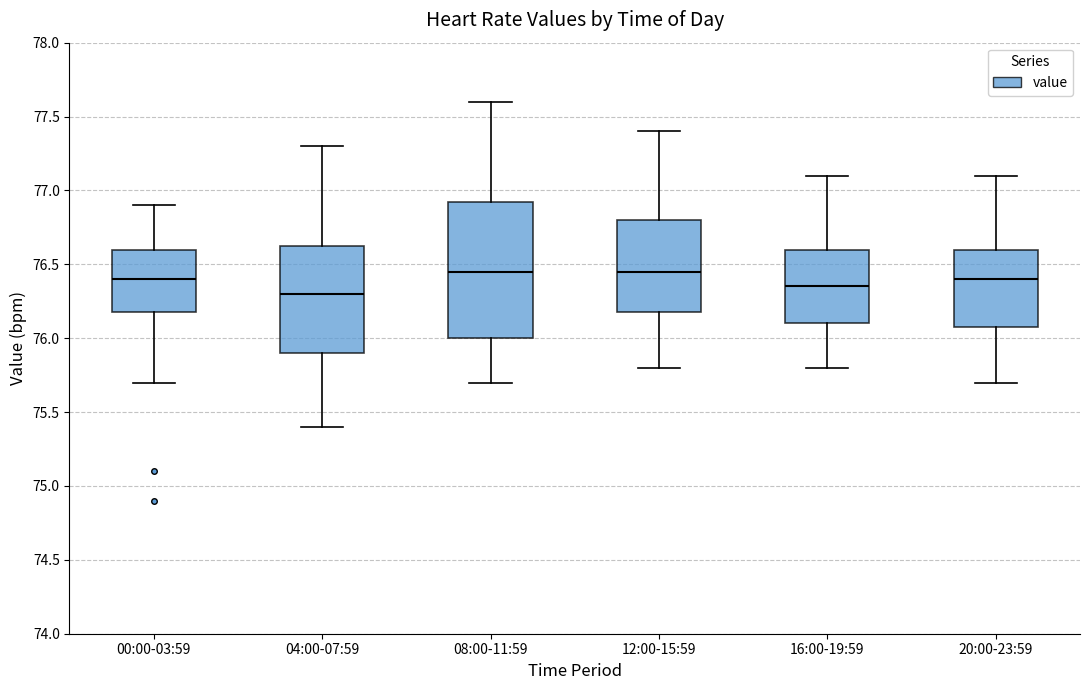

Where does the lower whisker of the box for 08:00-11:59 end on the y-axis? The values are not printed on the chart, so give them approximately, as read against the axis.

75.70